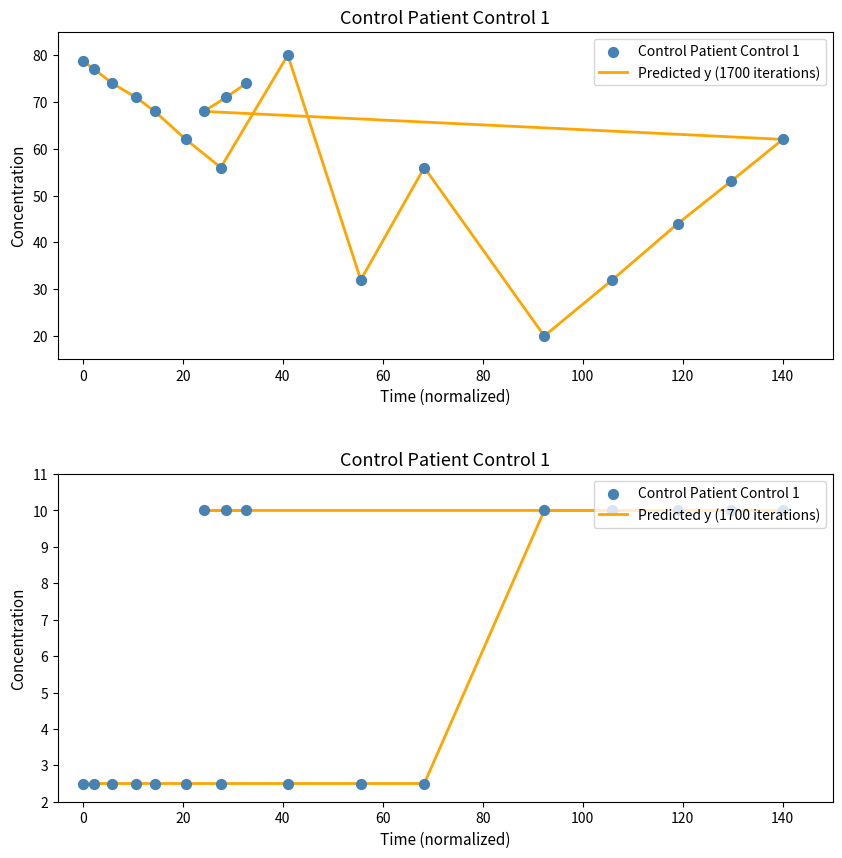

Which series contains the lowest Y value?

Predicted y (1700 iterations)